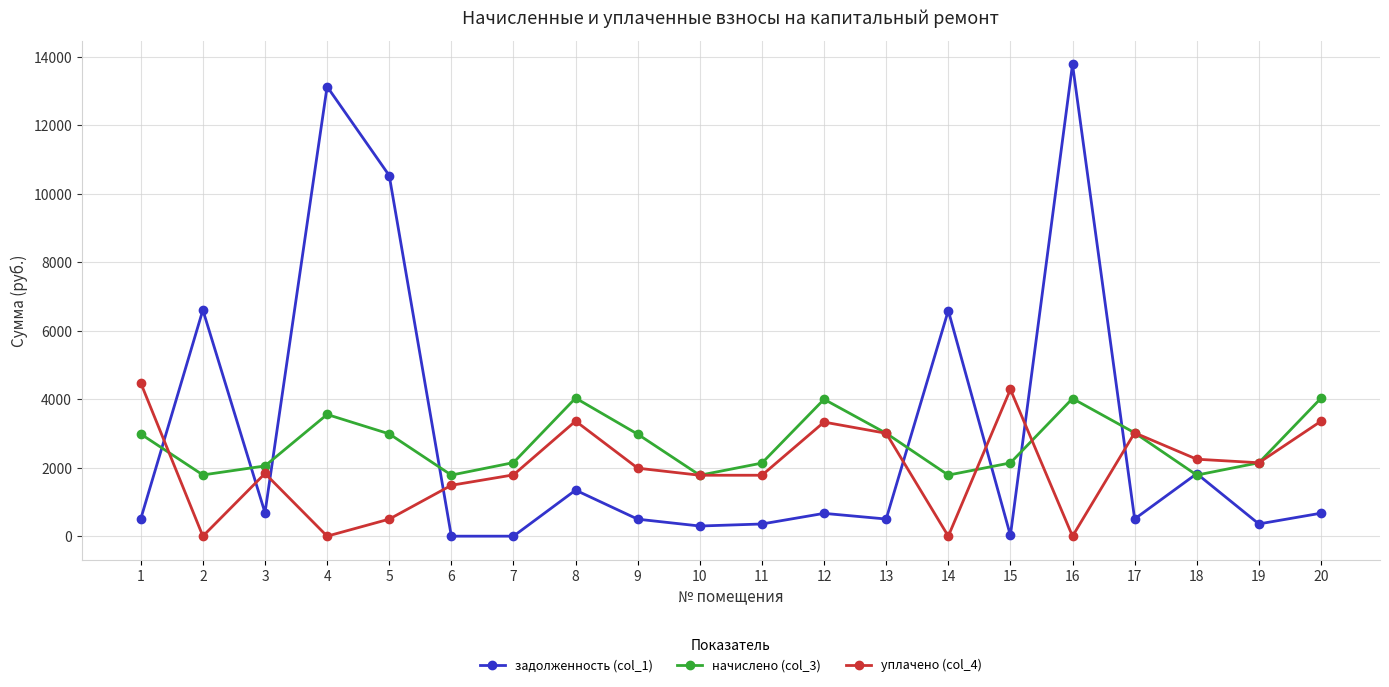

What is the average value of the начислено (col_3) series?

2706.3